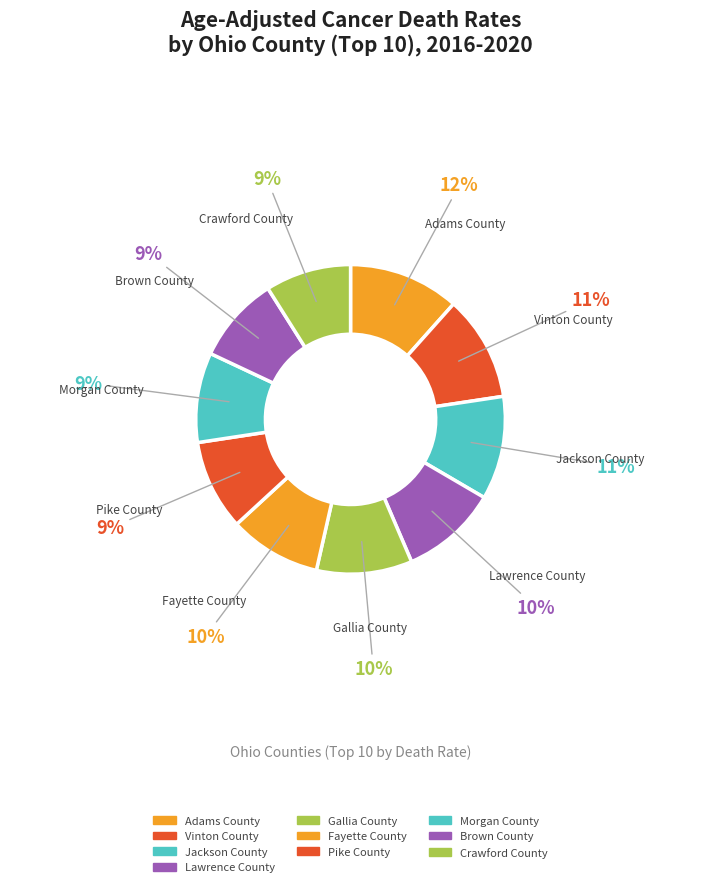

Which slice is the smallest?

Crawford County